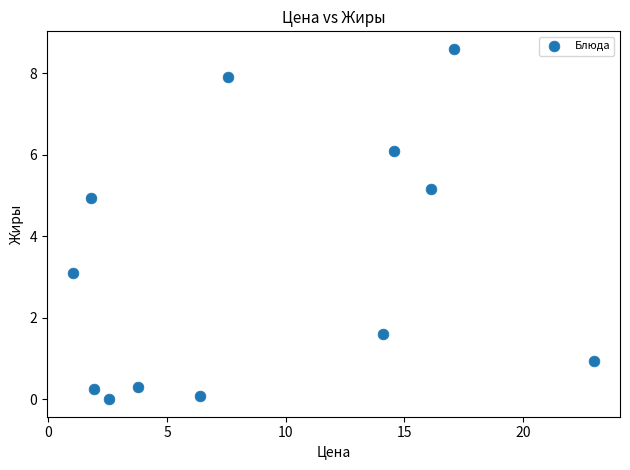

What is the average X value?

9.2